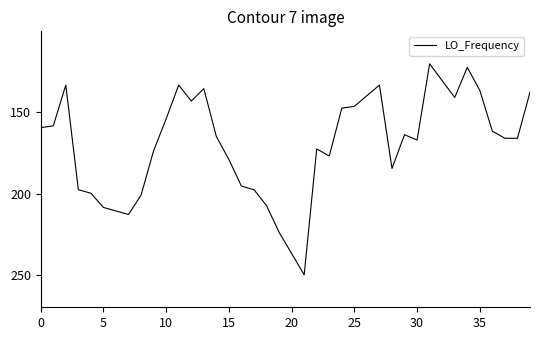

What is the label of the 29th point from the right?

11